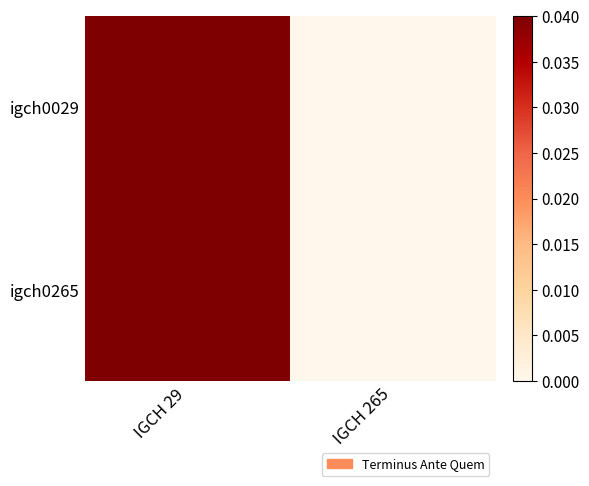

What is the total value across all series at IGCH 29?

0.1